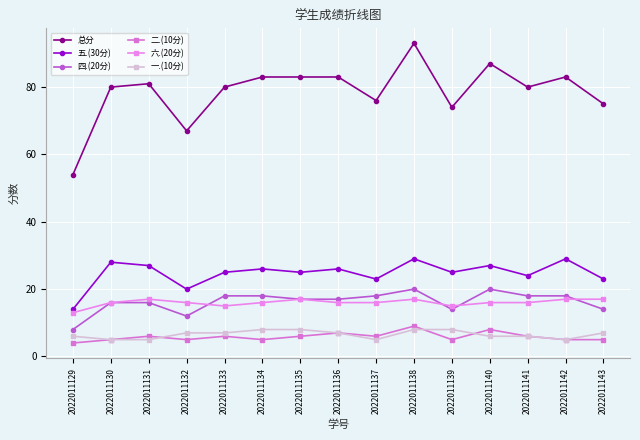

At which category is the sum across all series the highest?

2022011138